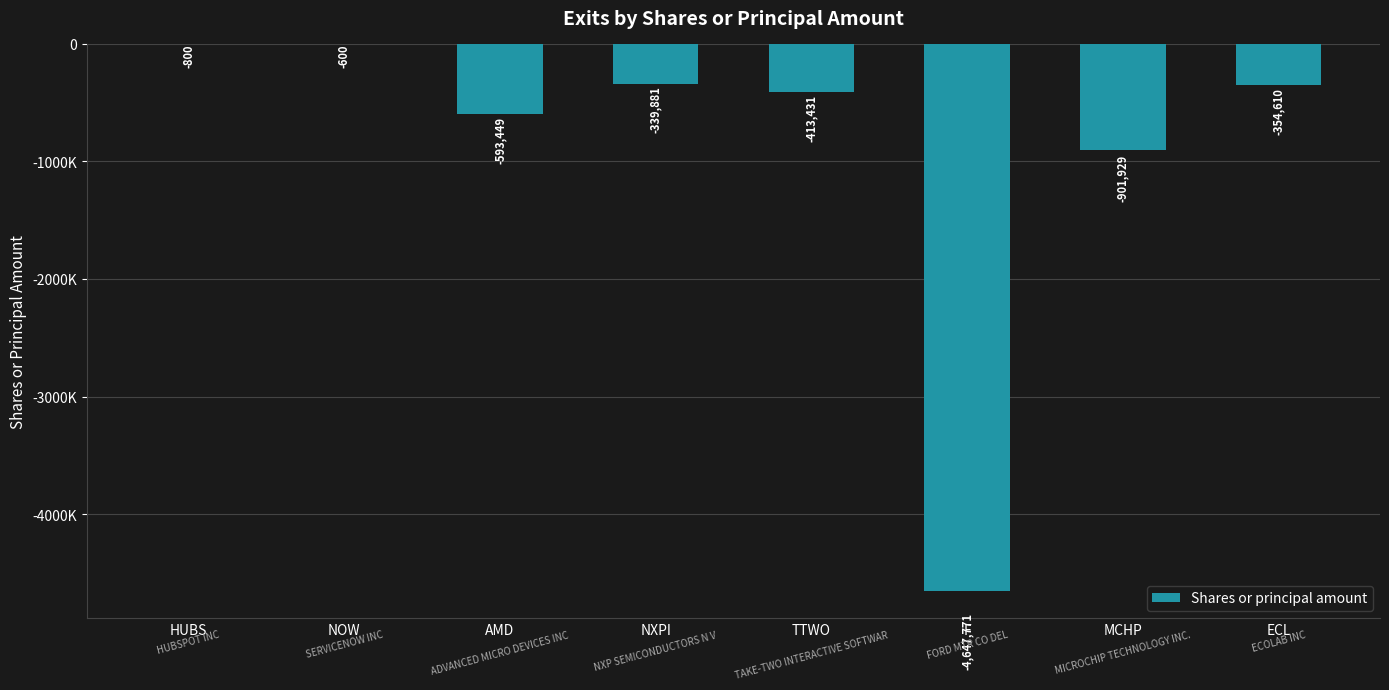

What is the difference between the maximum and minimum values?

4647171